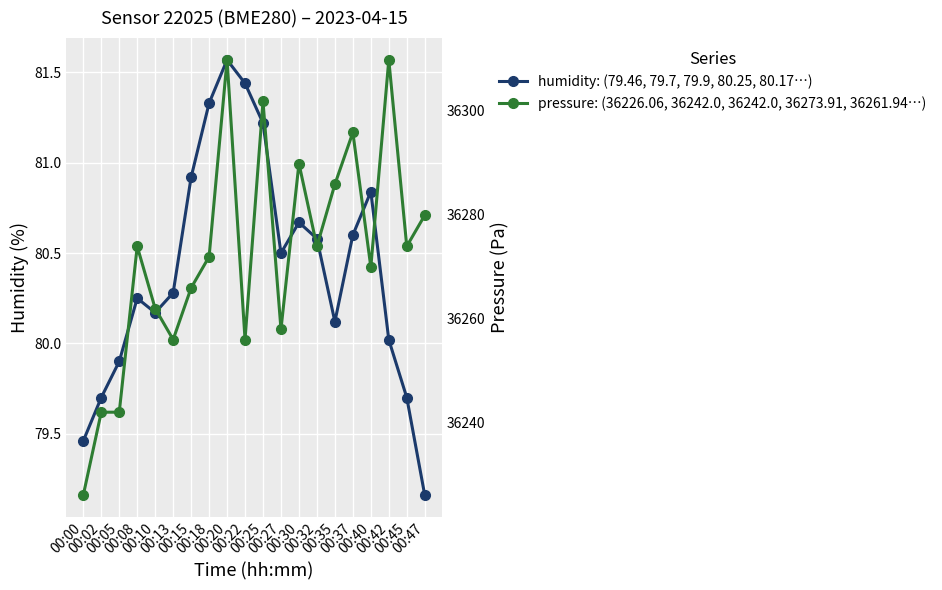

Where is pressure nearest to the value 36267?

00:15